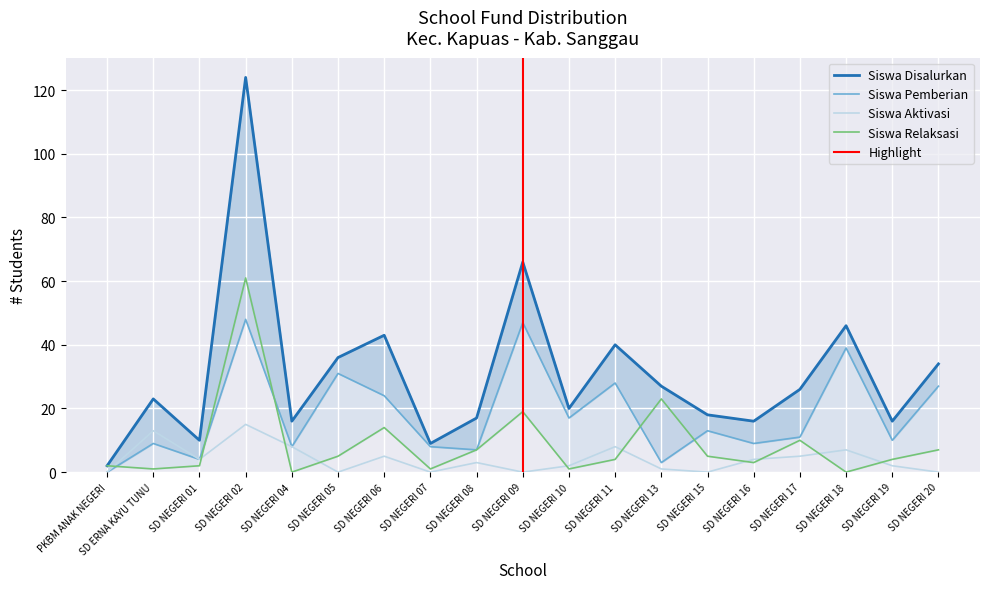

What is the sum of the Siswa Relaksasi values at SD NEGERI 17 and SD NEGERI 01?

12